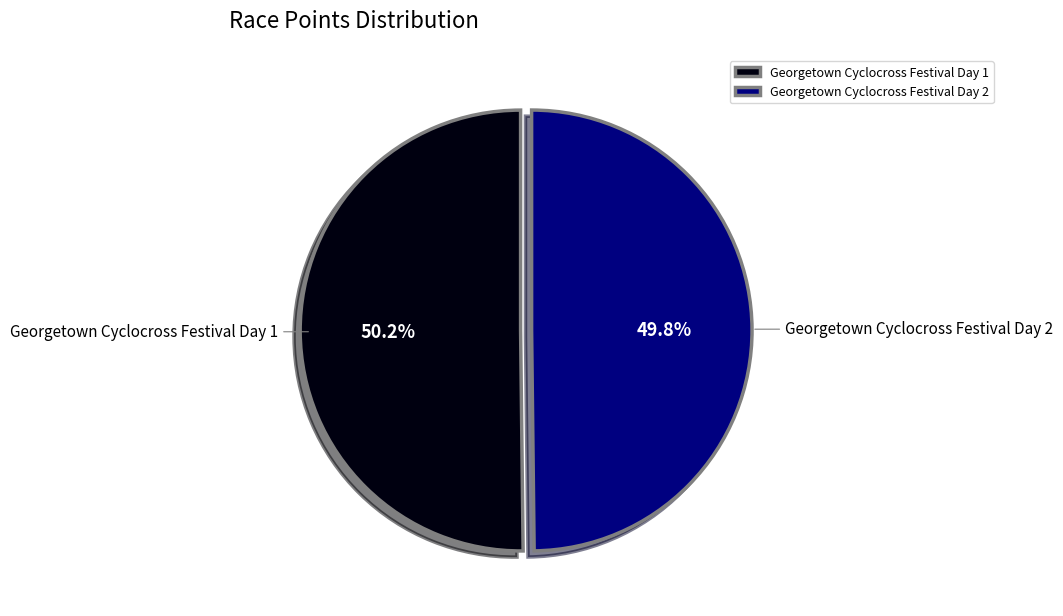

Combined, what portion of the pie is Georgetown Cyclocross Festival Day 1 and Georgetown Cyclocross Festival Day 2?

100.0%